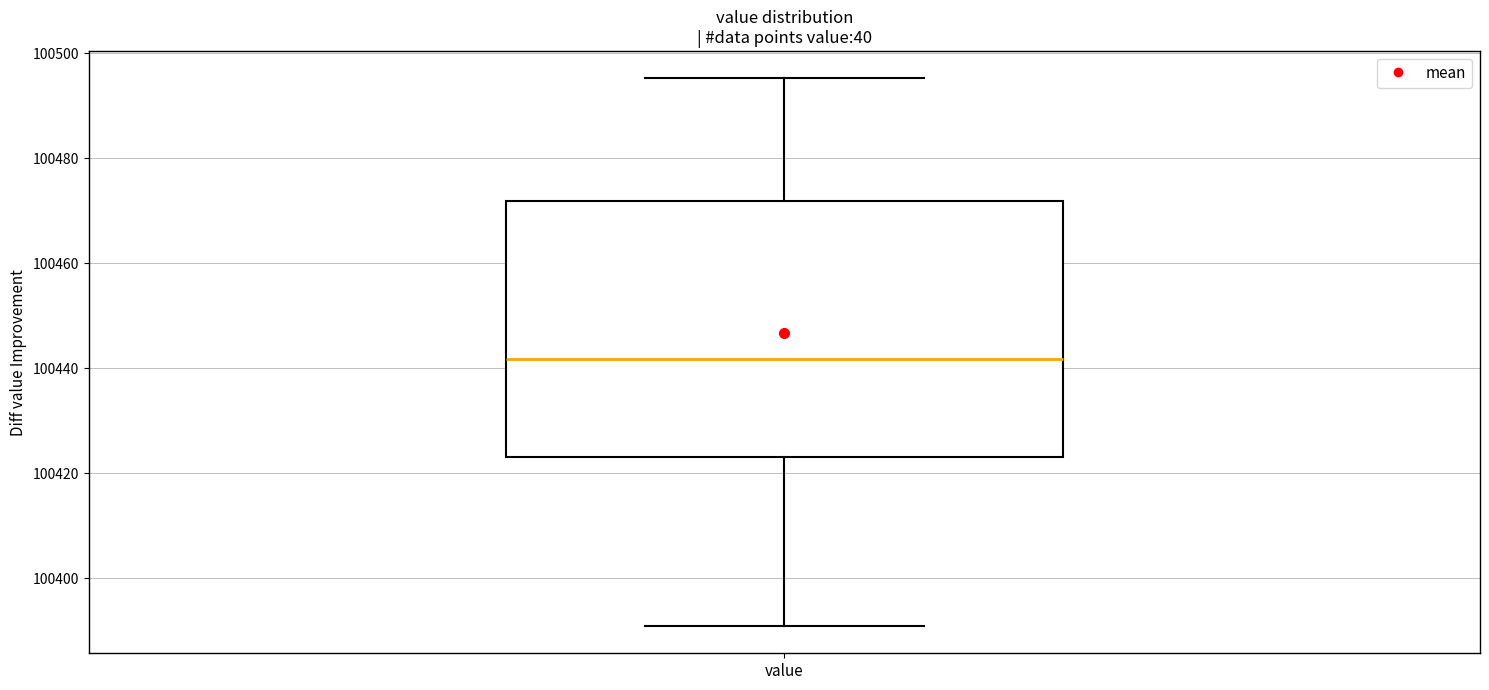

Transcribe this box plot: give where the median line is, the range the box spans, and where the two whiskers end, as read against the y-axis. The values are not printed on the chart, so give them approximately, as read against the axis.

median 100442, box 100424 to 100472, whiskers 100390 to 100496